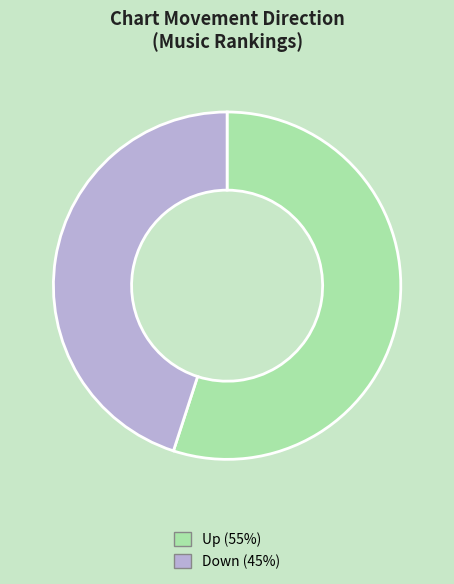

Rank the categories by value from lowest to highest.

Down (45%), Up (55%)